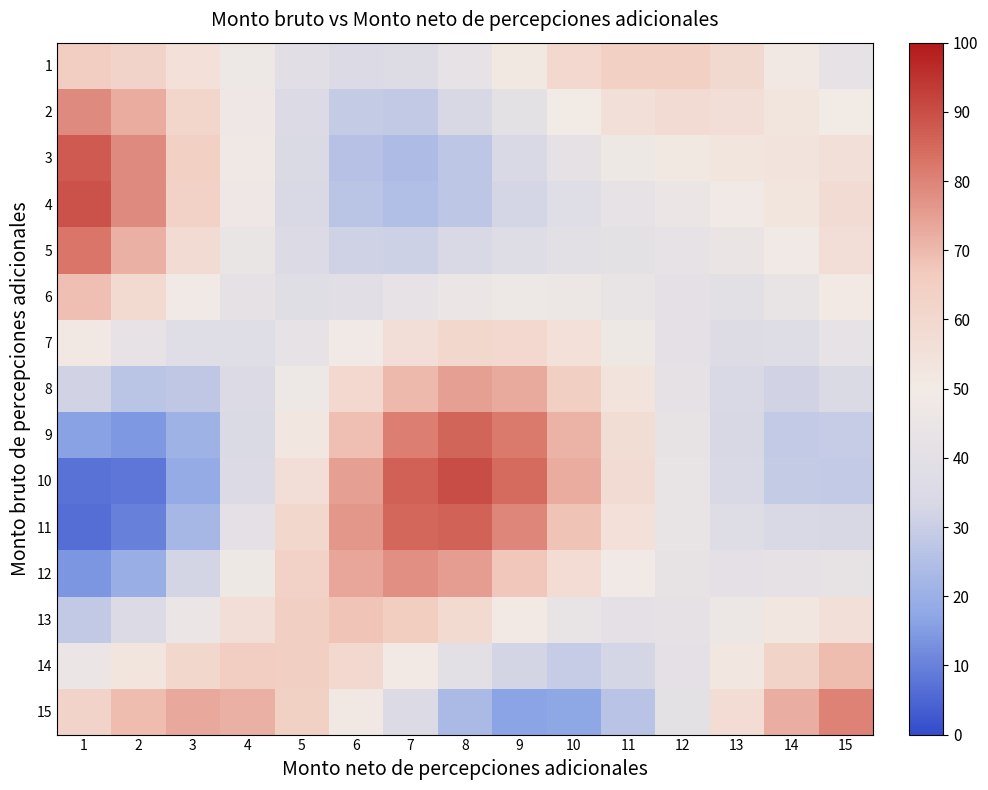

Which label corresponds to the smallest value in the chart?

1